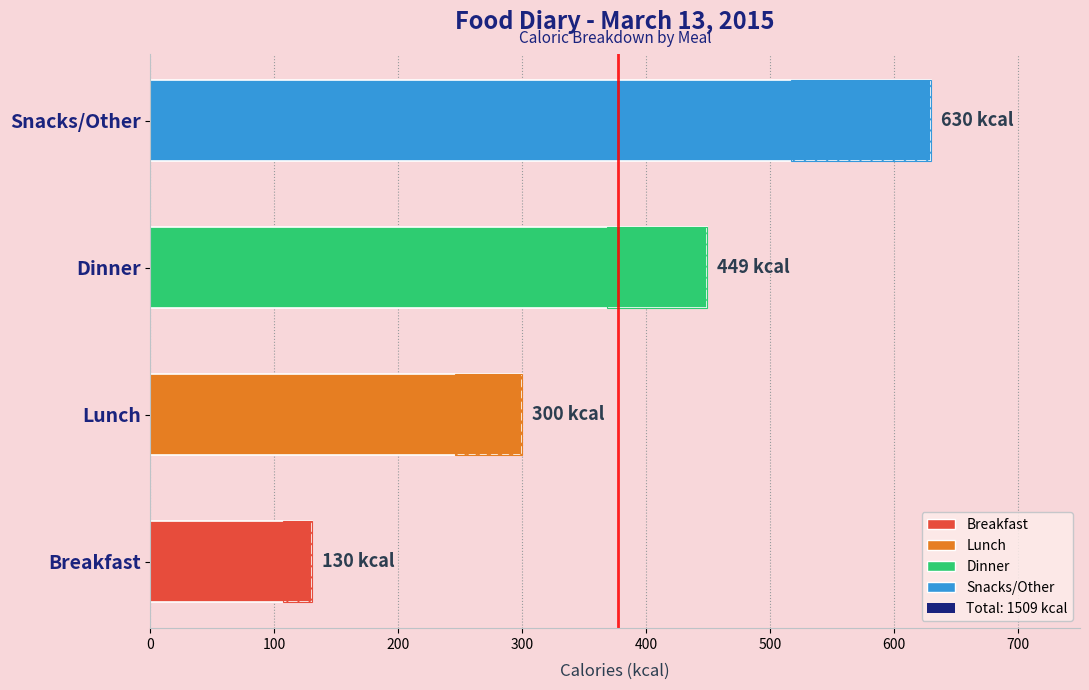

How many categories are shown in the chart?

4